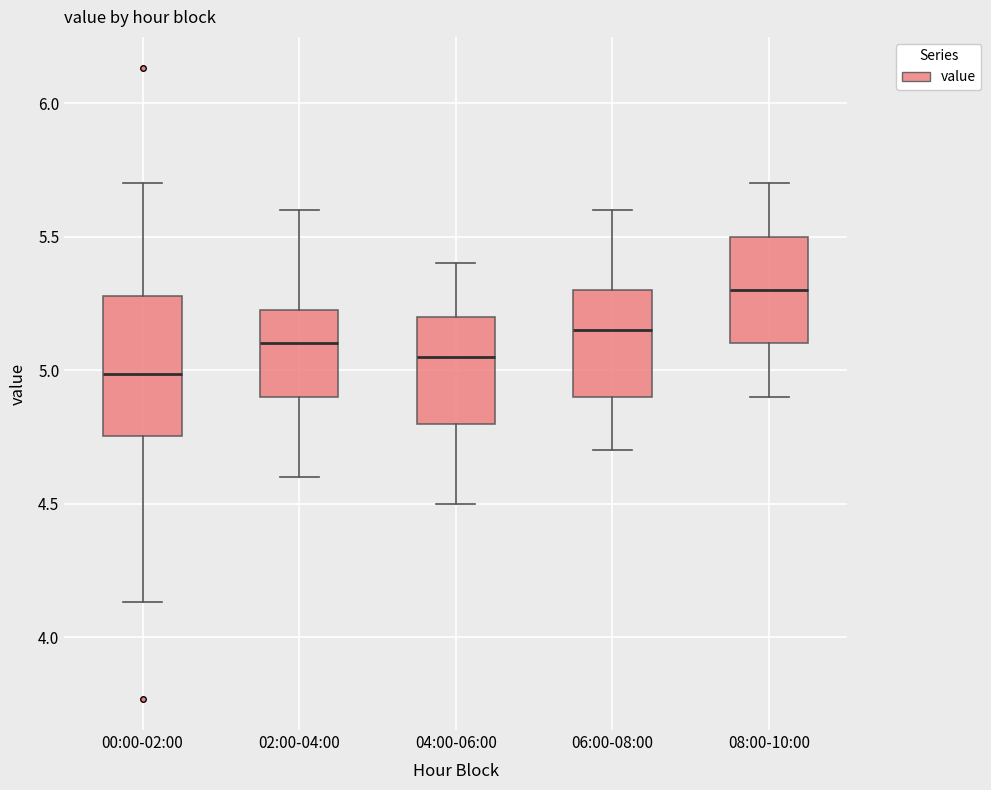

Which box is the tallest, from its lower edge to its upper edge?

00:00-02:00